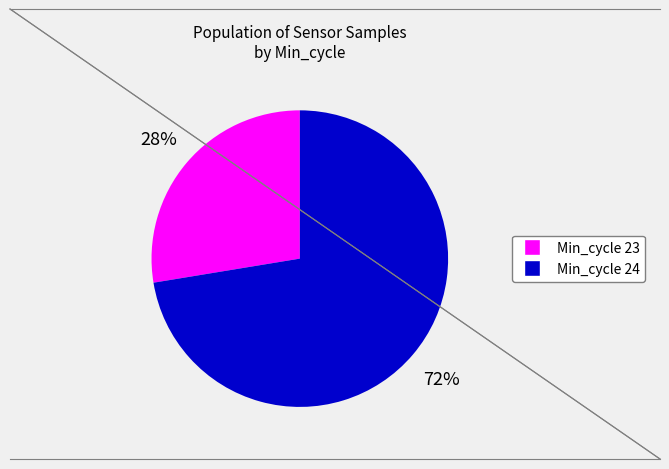

Does any single category account for the majority?

Yes